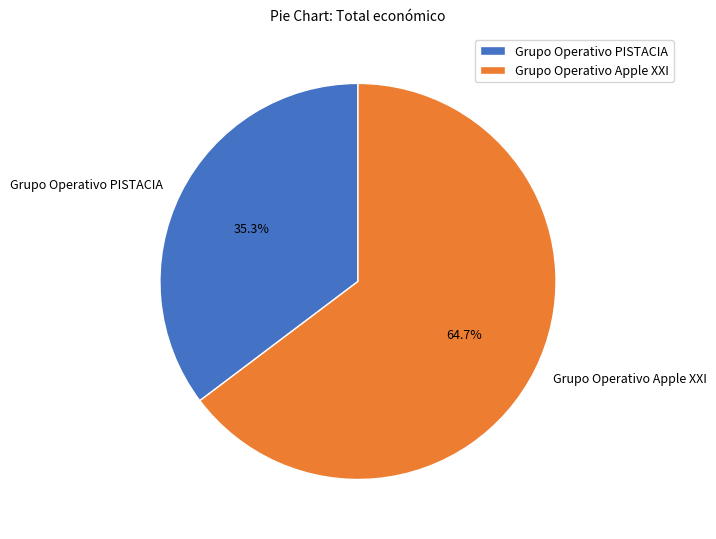

What percentage is NOT represented by Grupo Operativo PISTACIA?

64.7%